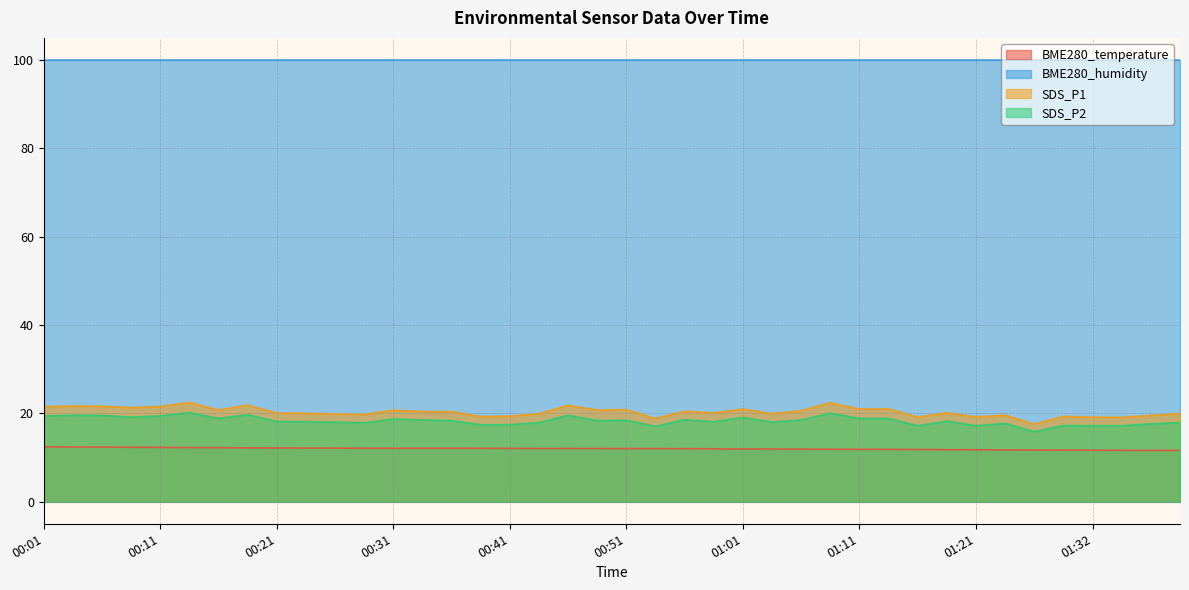

Which series has the widest spread of values?

SDS_P1